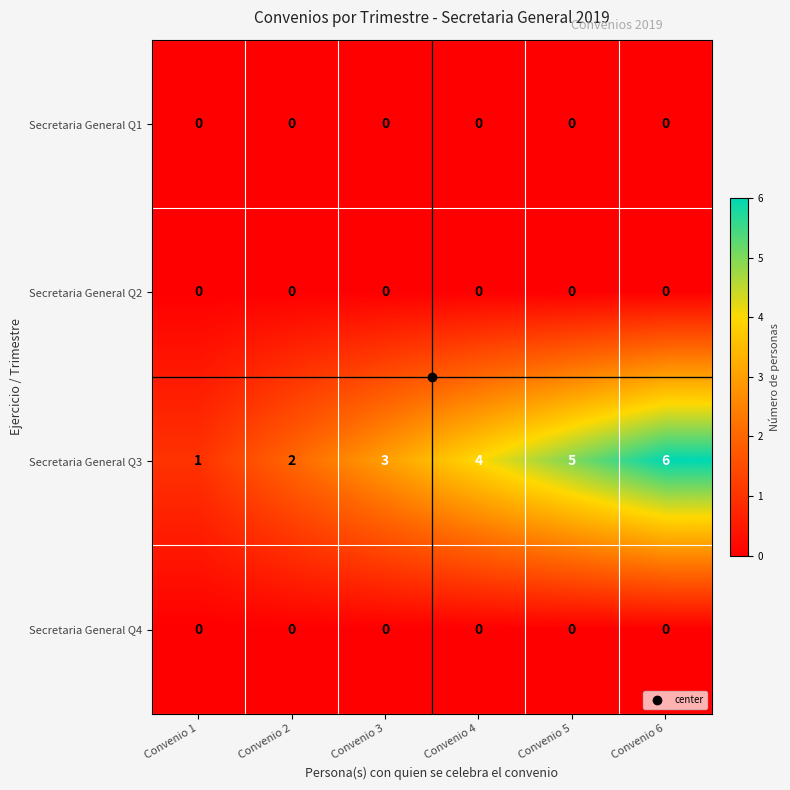

List the labels in order of Secretaria General Q3 value, smallest first.

Convenio 1, Convenio 2, Convenio 3, Convenio 4, Convenio 5, Convenio 6